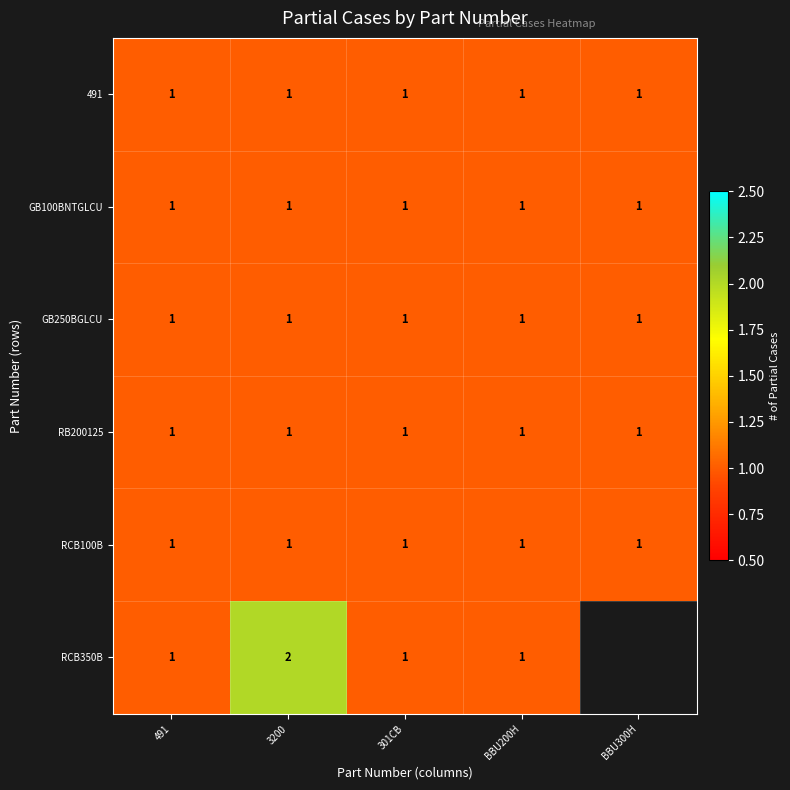

Is it true that 491 equals 1 at 3200?

True